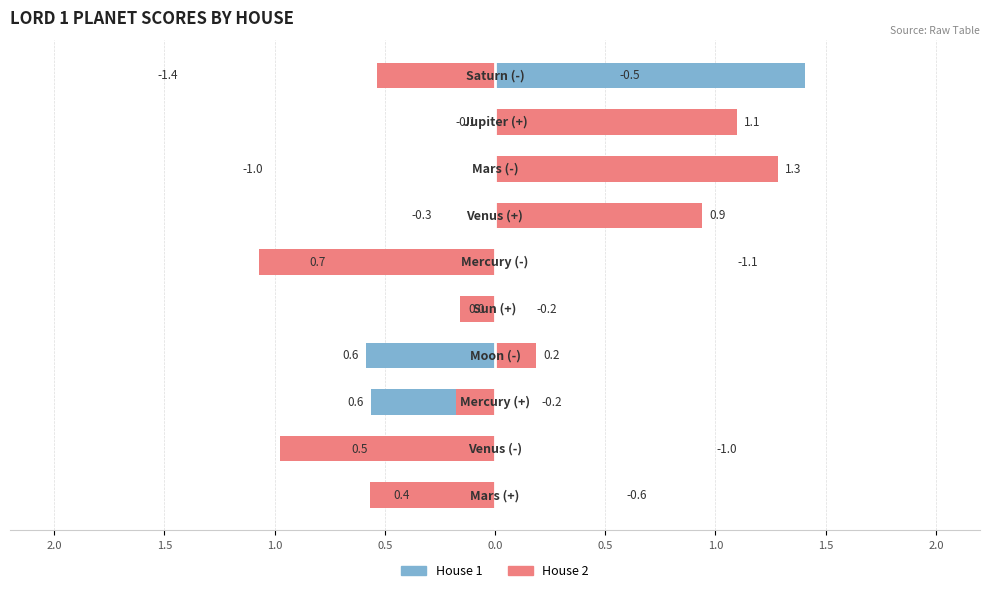

What are all the series names shown in the legend?

House 1, House 2